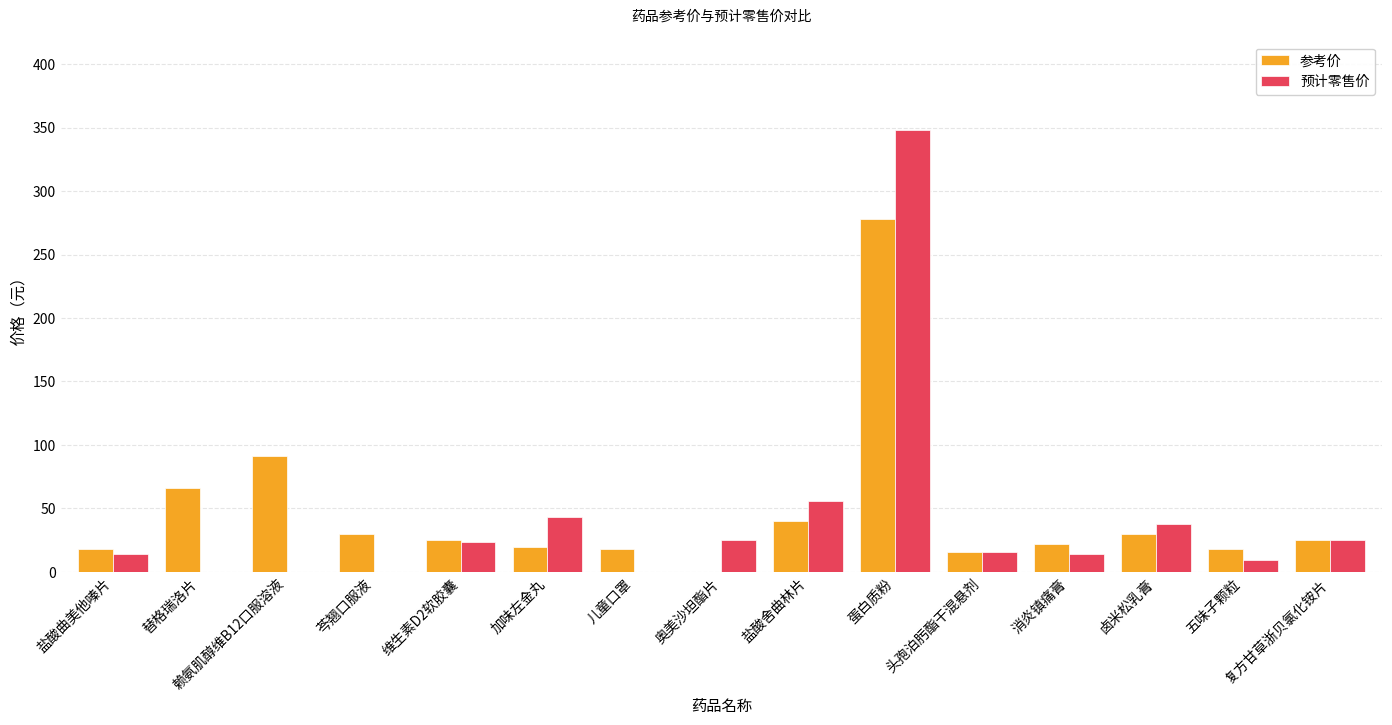

What is the difference between the 预计零售价 values at 加味左金丸 and 卤米松乳膏?

5.5